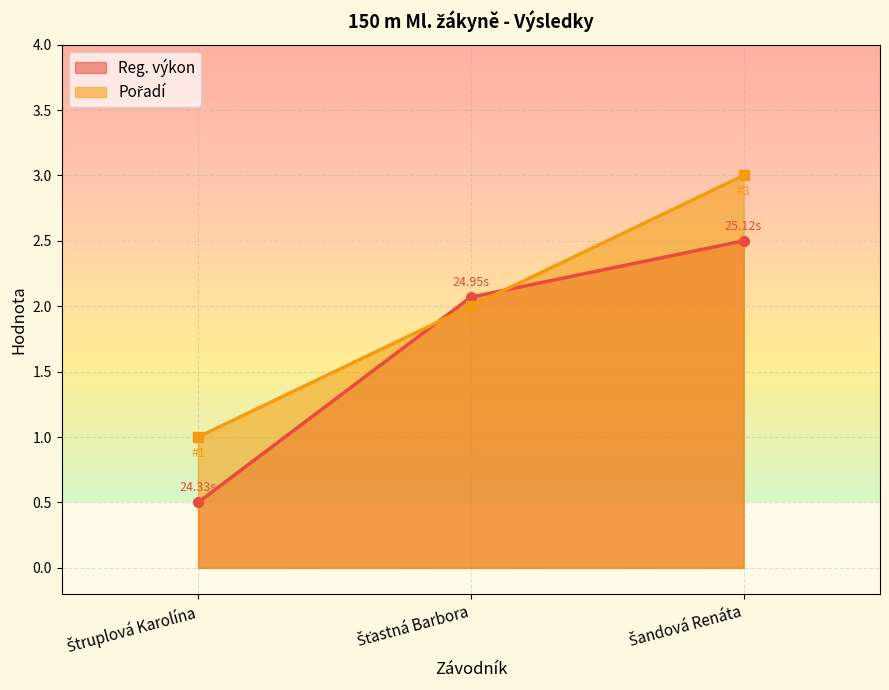

Reading right to left, list all the values displayed in this chart.

Reg. výkon: 2.5	2.1	0.5
Pořadí: 3.0	2.0	1.0